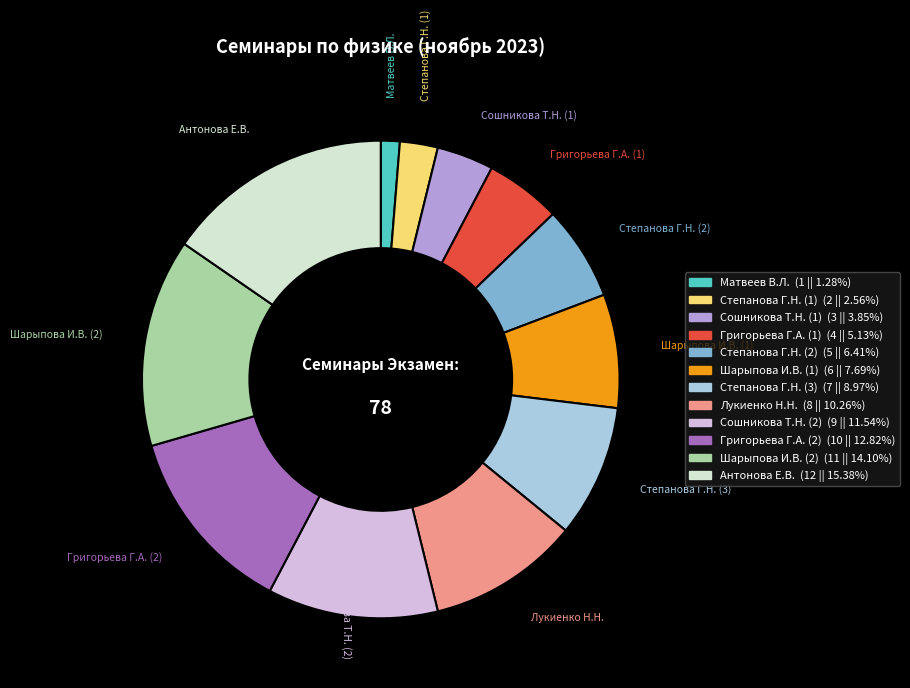

Is it true that Григорьева Г.А. (1) is 5% of the pie?

True